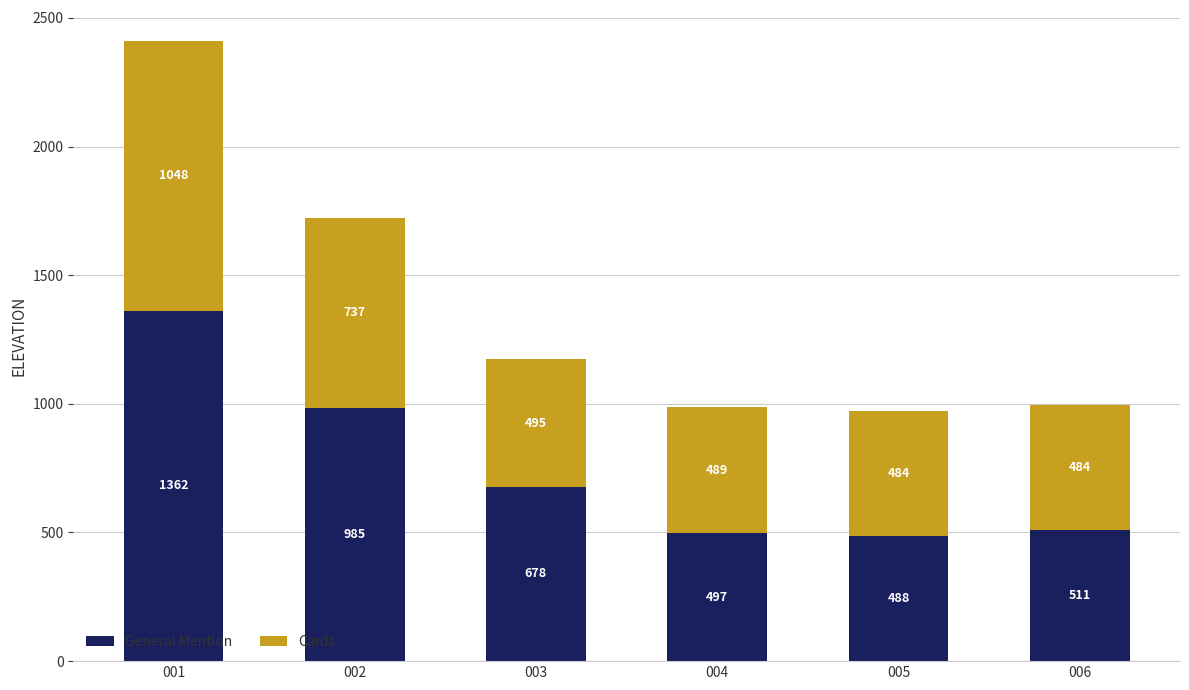

Rank the categories by General Mention value from highest to lowest.

001, 002, 003, 006, 004, 005